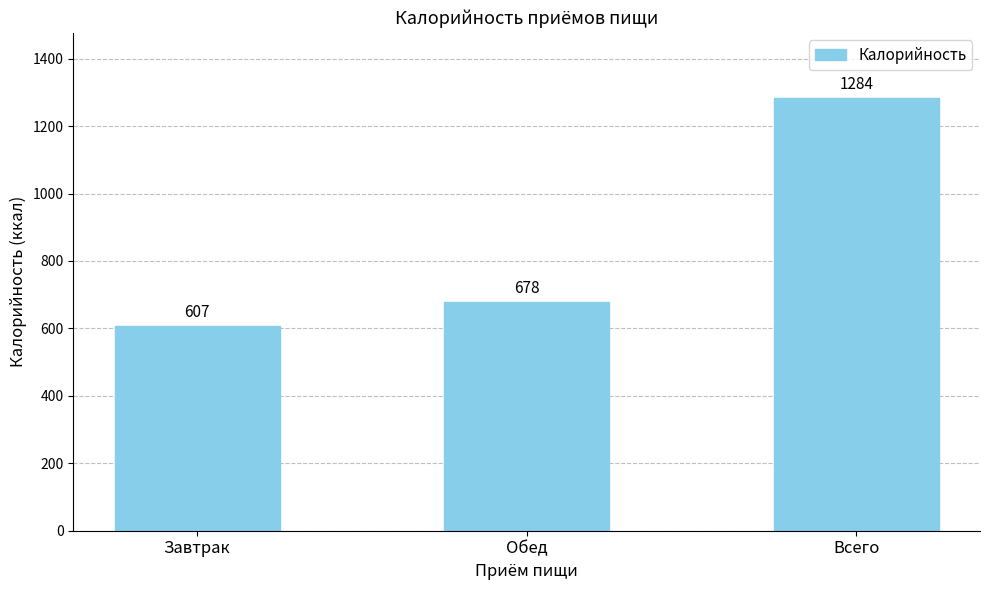

List the labels in order of value, largest first.

Всего, Обед, Завтрак